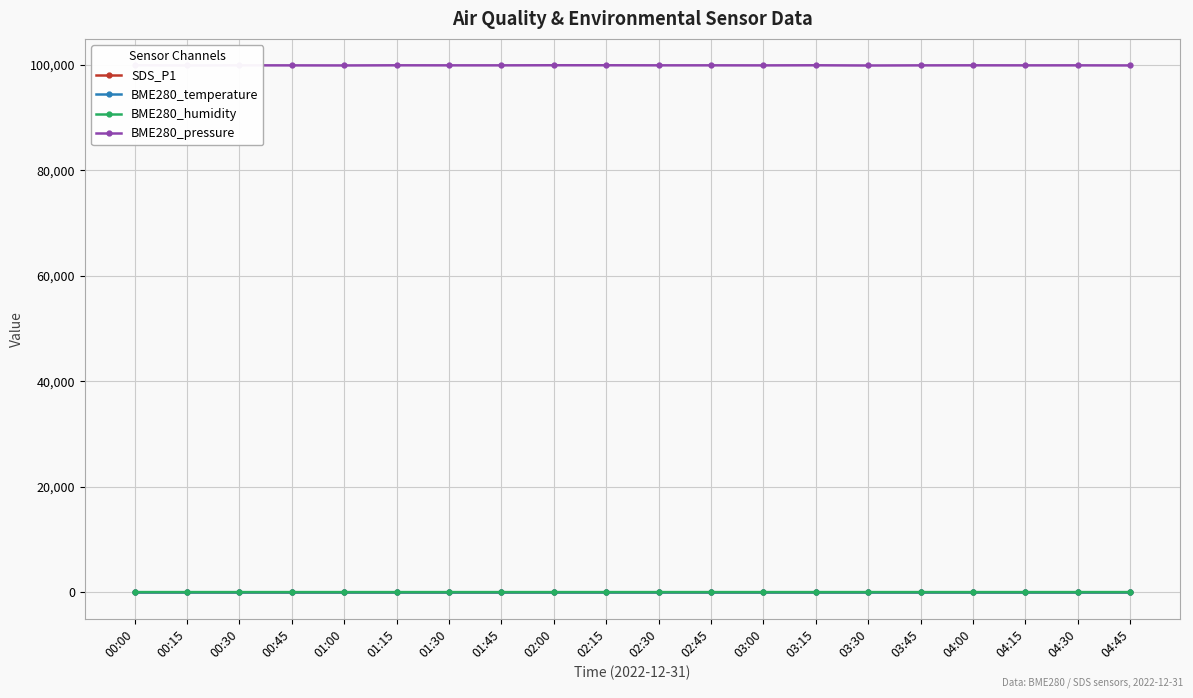

Which series has the largest range (max minus min)?

BME280_pressure